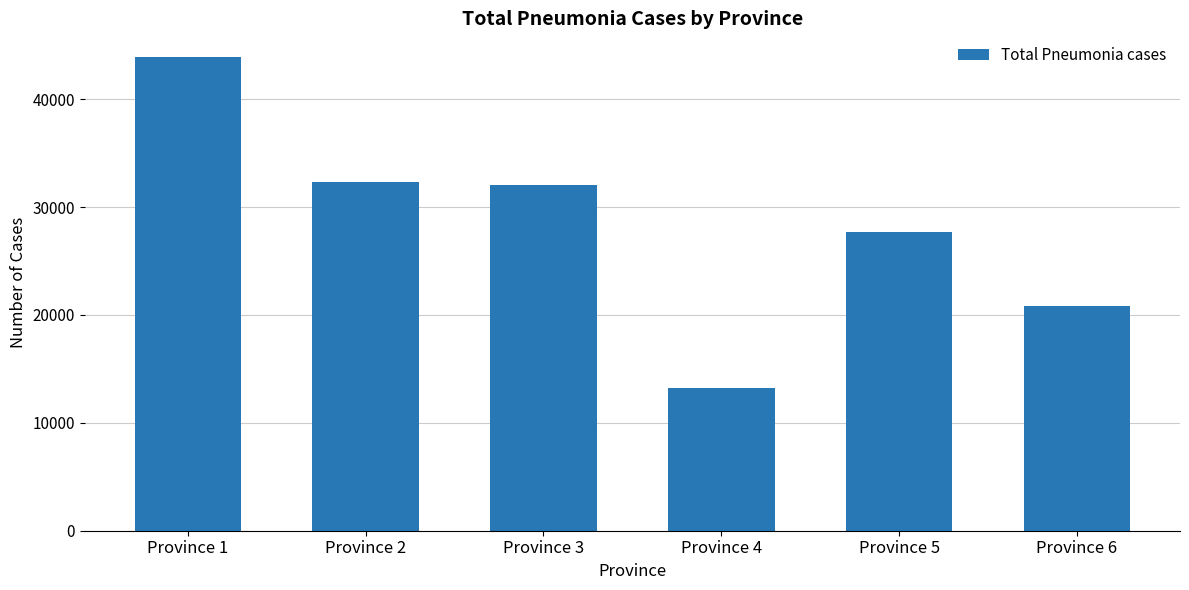

The chart shows a value of 27707 at Province 5. True or false?

True